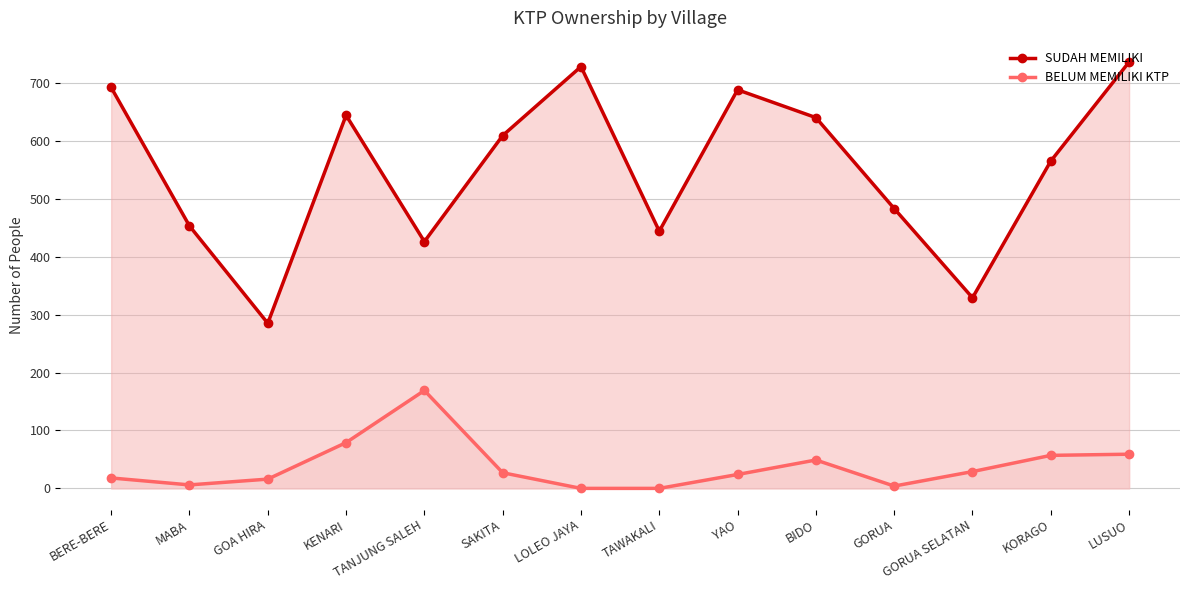

What is the difference between the second highest and second lowest values in the BELUM MEMILIKI KTP series?

79